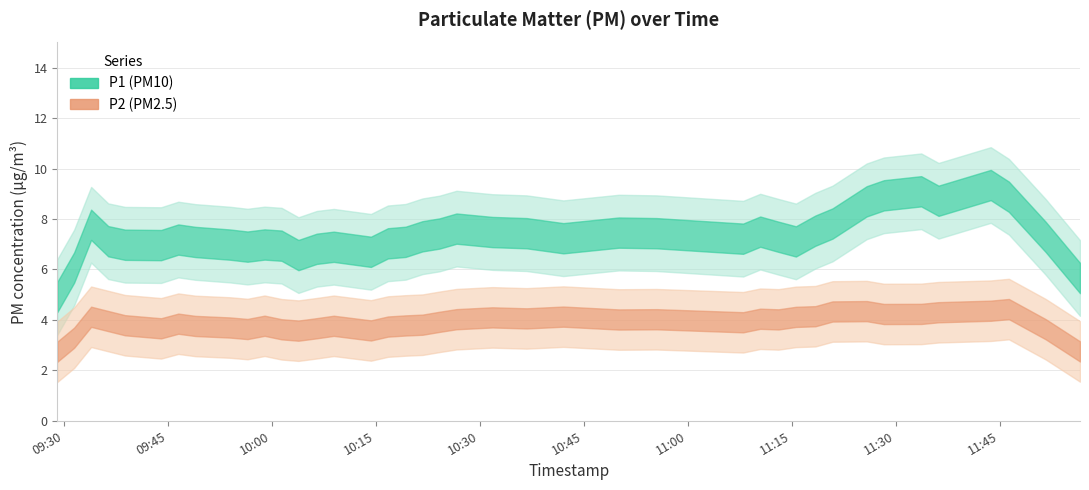

How many interior local valleys does the P1 series have?

13